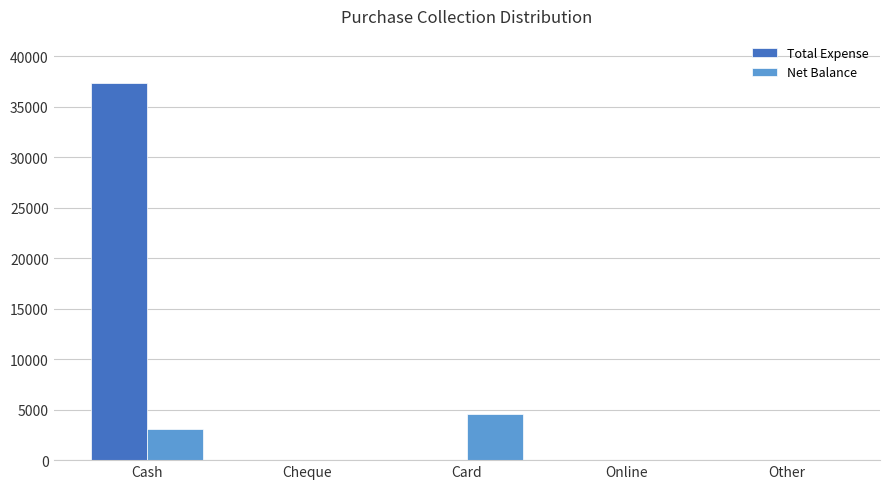

Is it true that Total Expense equals 37385 at Cash?

True